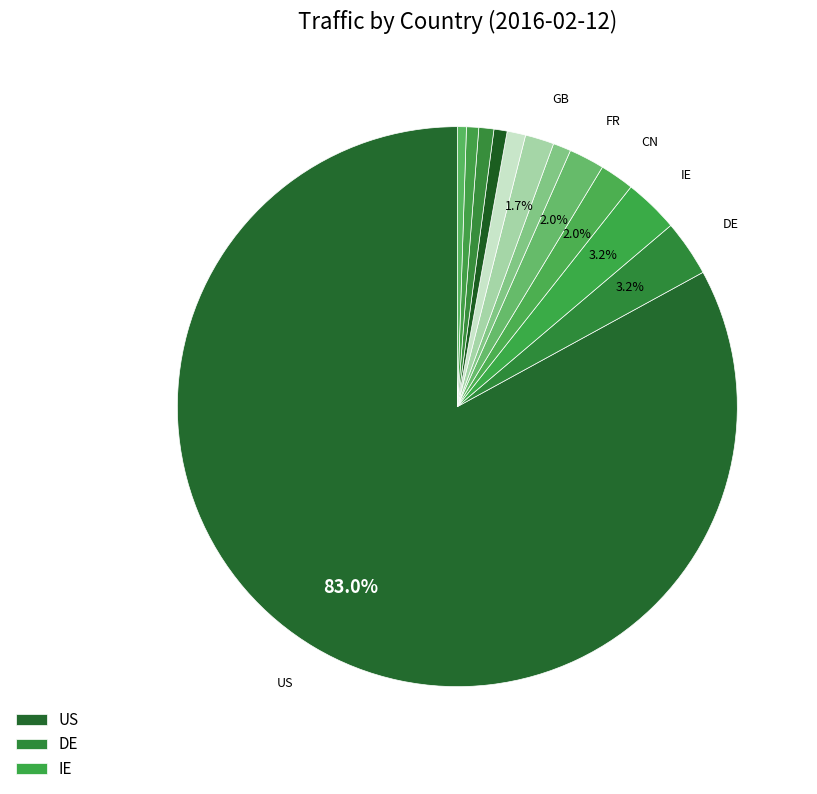

How many slices are in this pie chart?

12